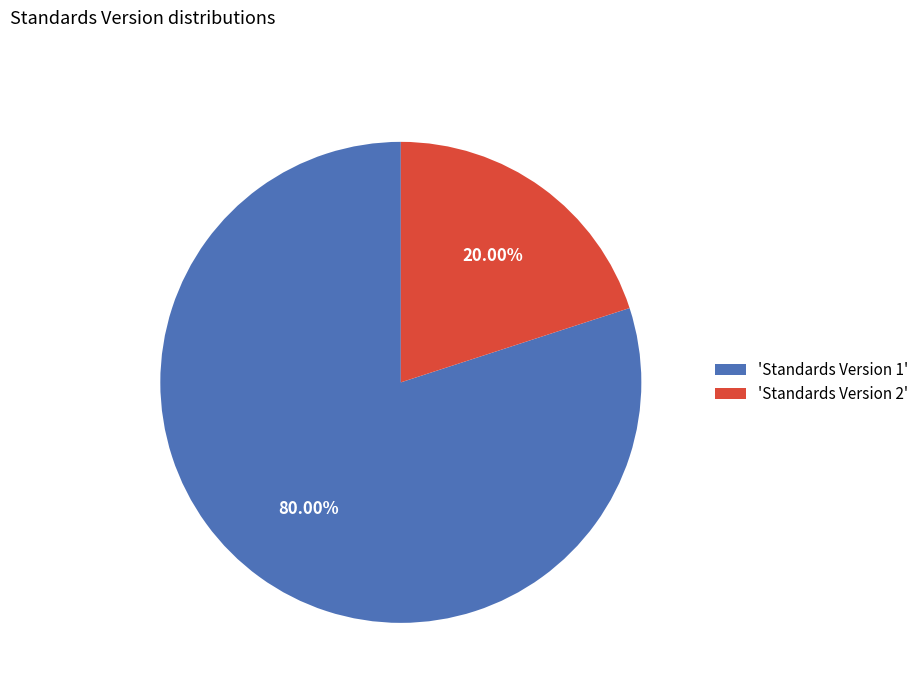

What is the largest slice in the pie chart?

'Standards Version 1'